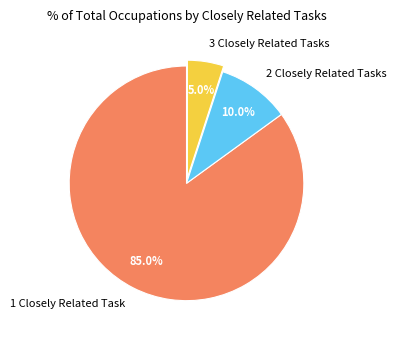

Rank the categories by value from lowest to highest.

3 Closely Related Tasks, 2 Closely Related Tasks, 1 Closely Related Task